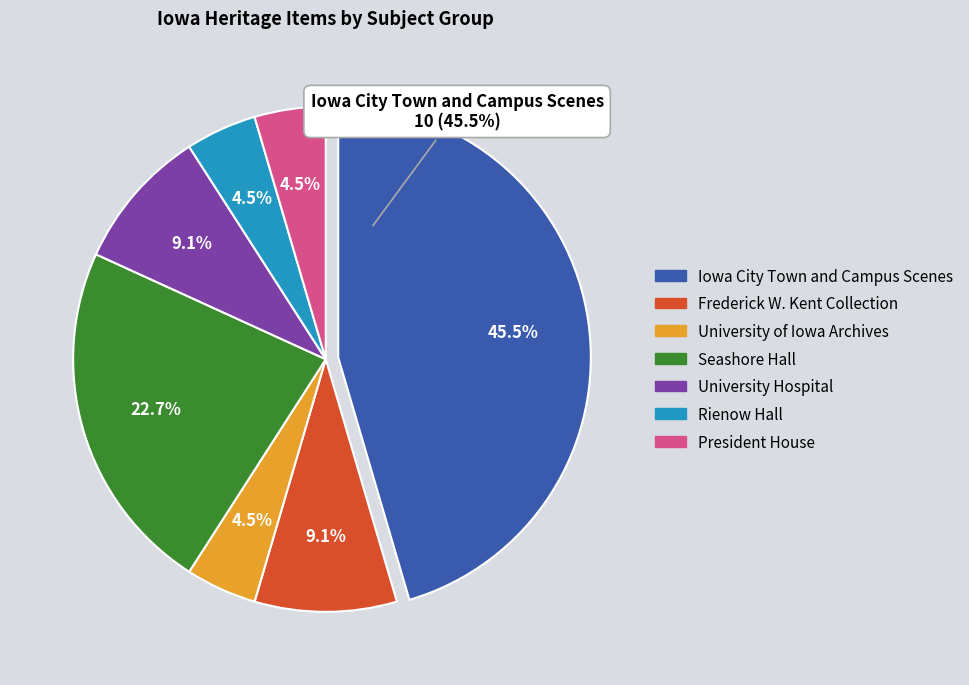

To the nearest percent, what is the combined percentage of Frederick W. Kent Collection and President House?

14%